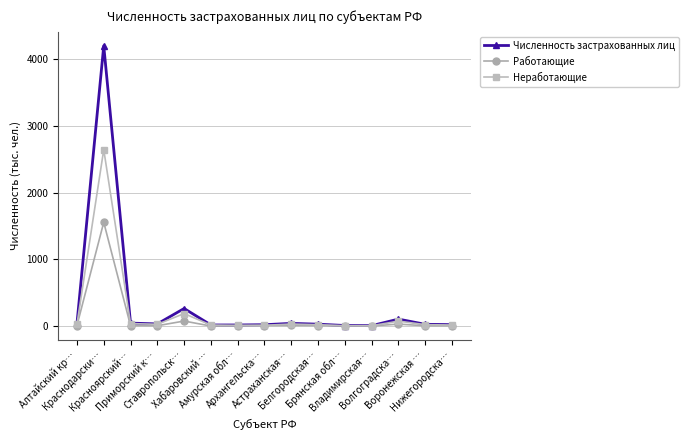

What are all the series names shown in the legend?

Численность застрахованных лиц, Работающие, Неработающие